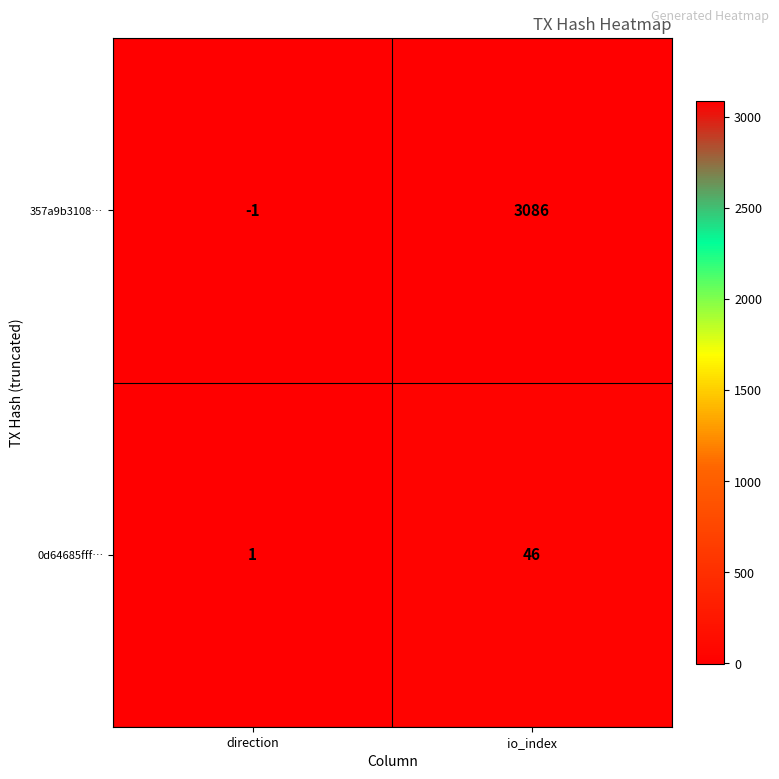

Rank the series by their maximum value, from lowest to highest.

0d64685fff…, 357a9b3108…